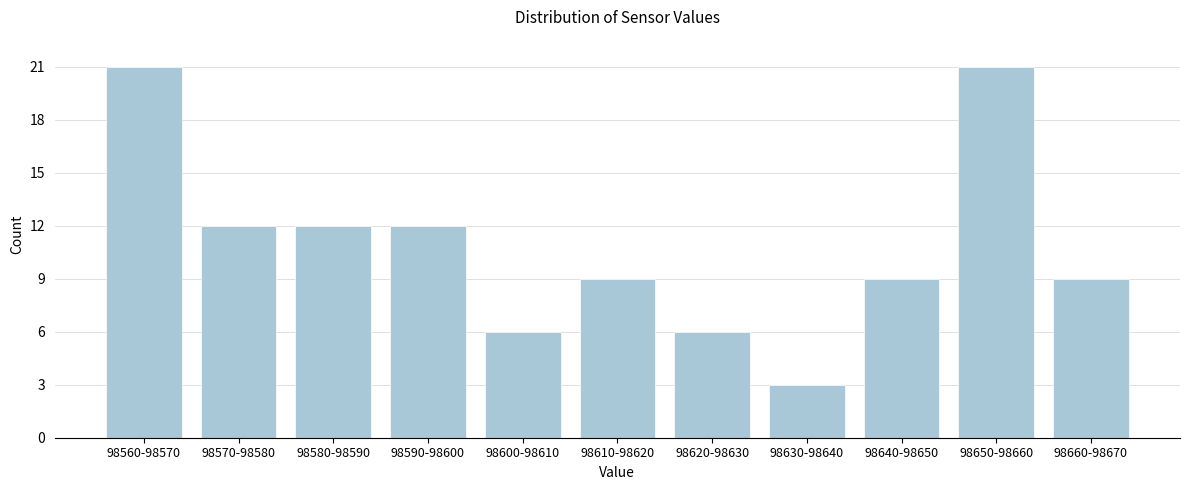

Reading left to right, list all the values displayed in this chart.

98560-98570=21	98570-98580=12	98580-98590=12	98590-98600=12	98600-98610=6	98610-98620=9	98620-98630=6	98630-98640=3	98640-98650=9	98650-98660=21	98660-98670=9